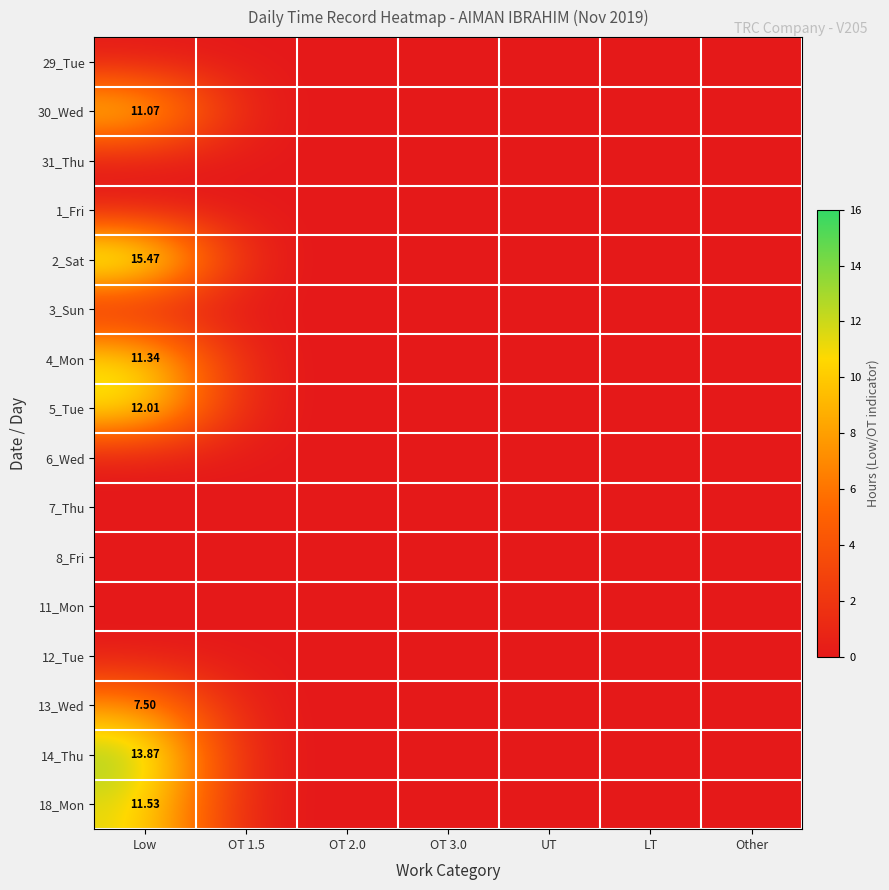

What is the maximum value shown in the chart?

15.5